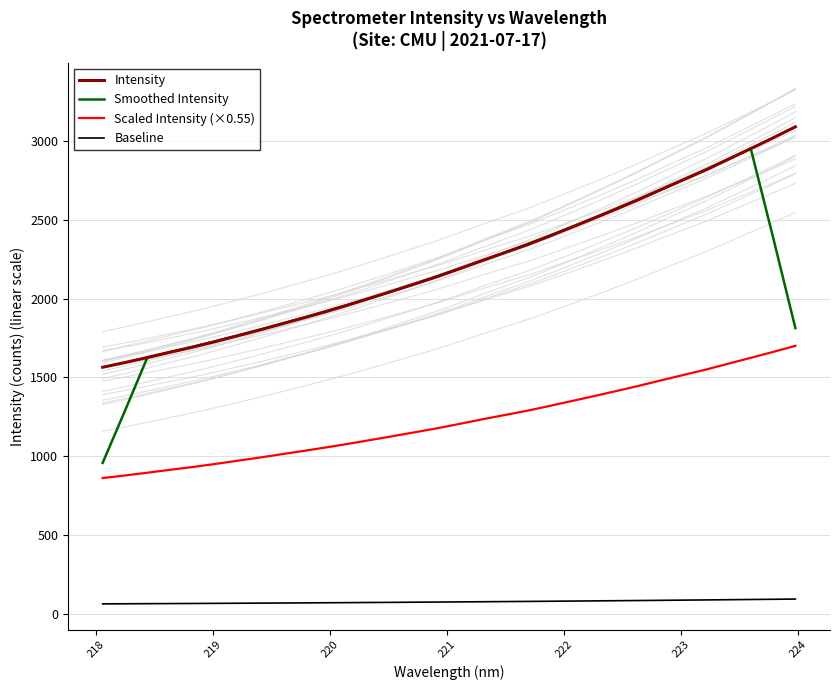

True or false: Scaled Intensity (×0.55) and Smoothed Intensity cross at least once.

False